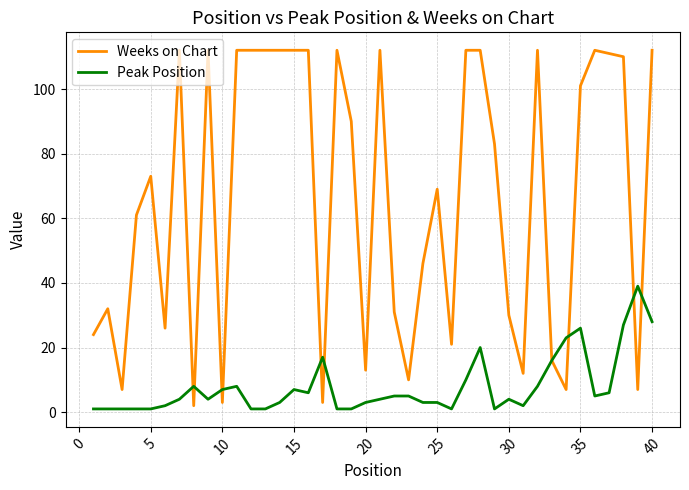

Which series has the largest range (max minus min)?

Weeks on Chart